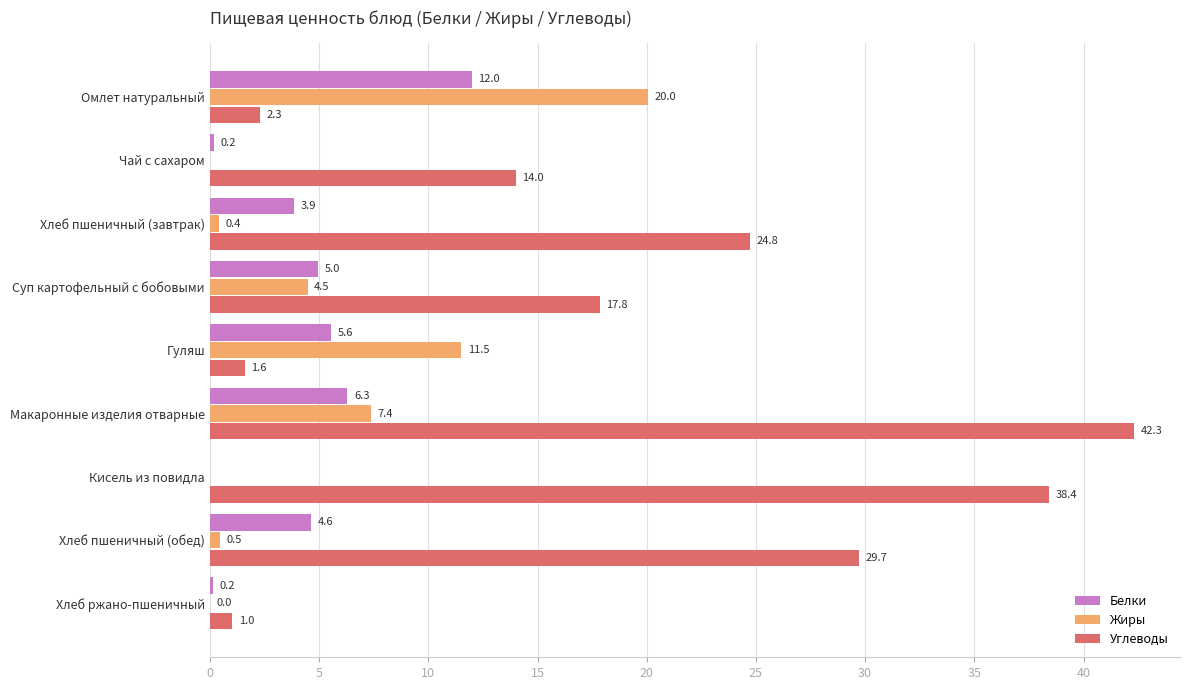

Is the value of Углеводы at Кисель из повидла greater than the value of Белки at Кисель из повидла?

Yes